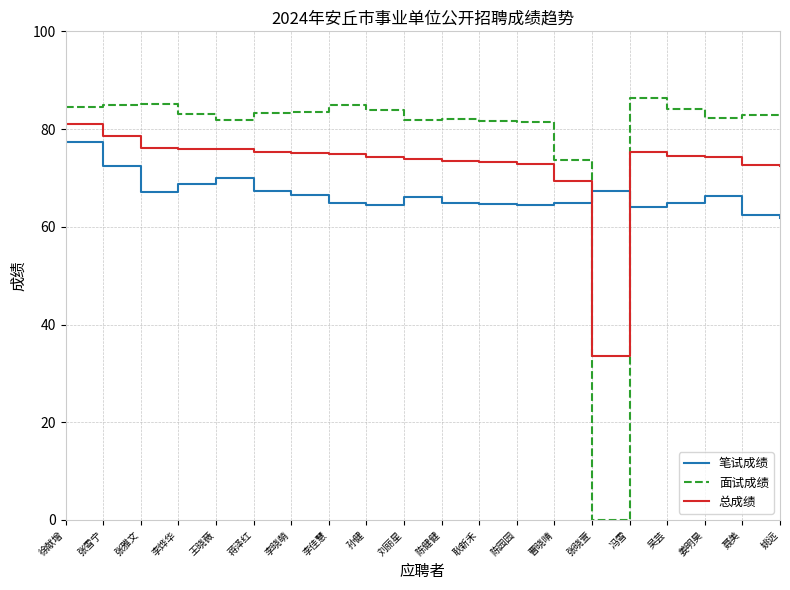

What position from the left is 张晓萱?

15